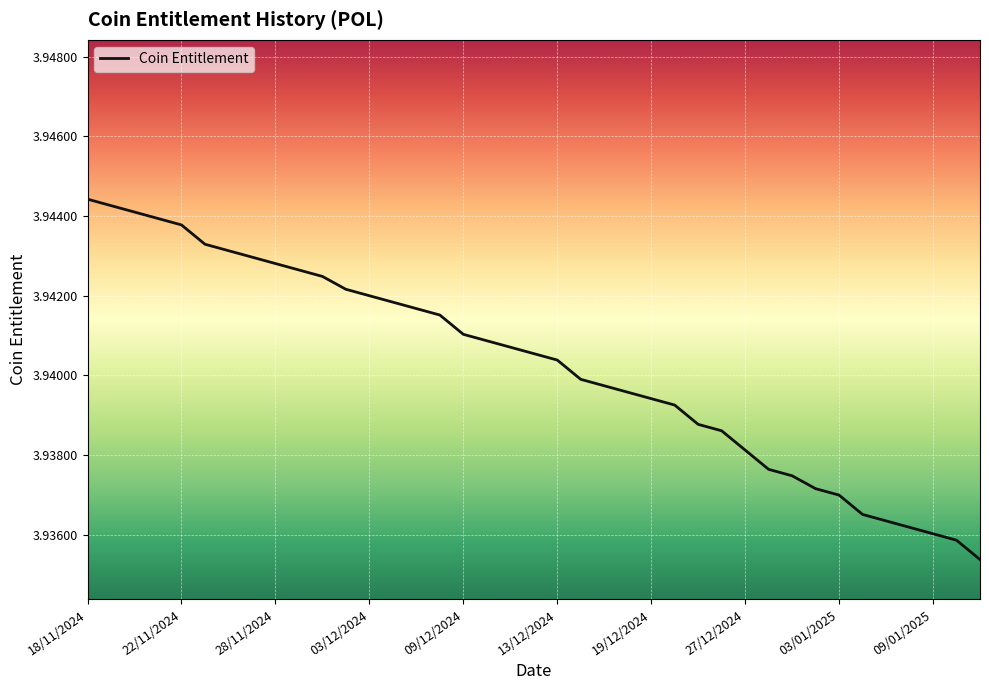

What is the sum of all values?

153.7